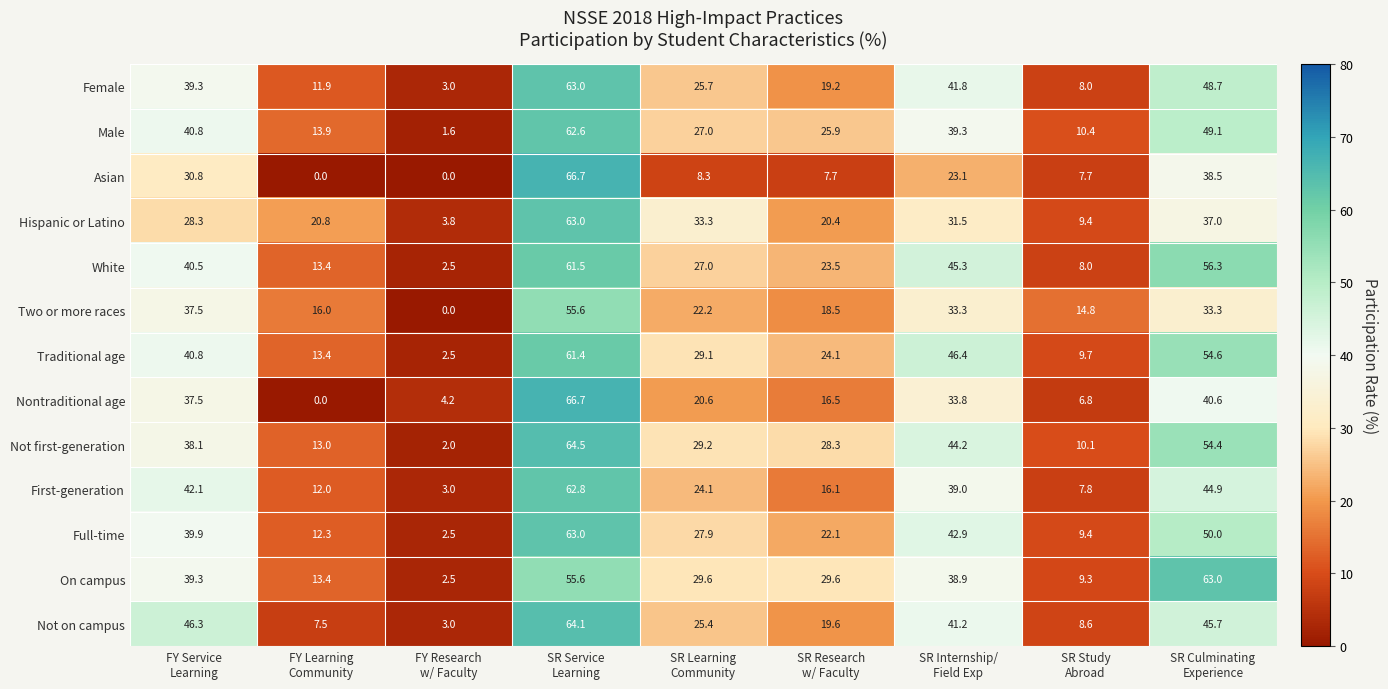

At how many categories does at least one series exceed 31?

5